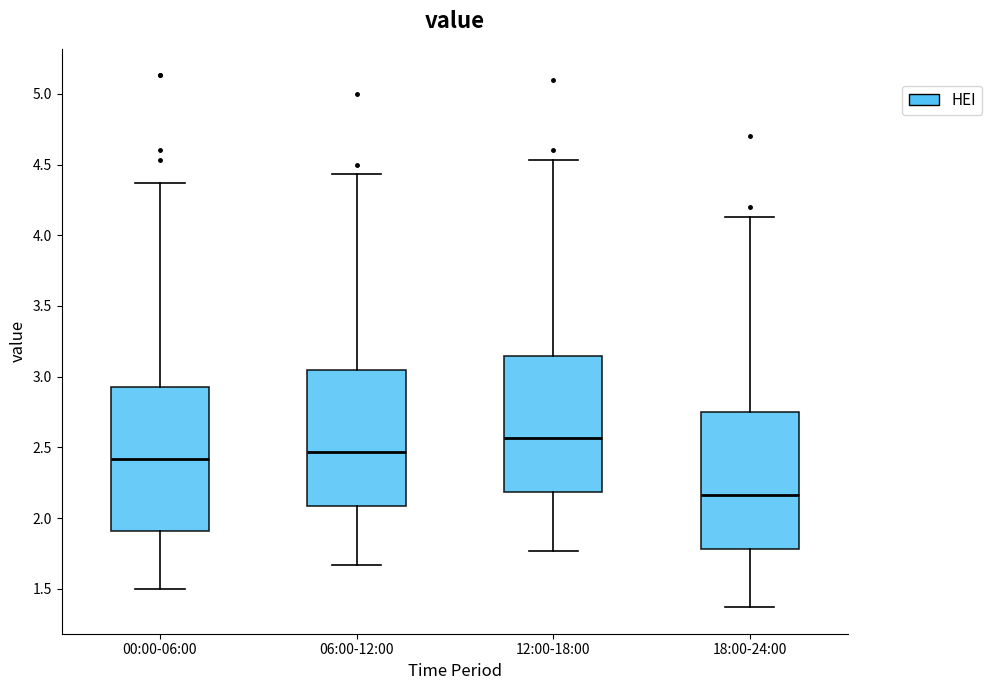

Which box is the tallest, from its lower edge to its upper edge?

00:00-06:00